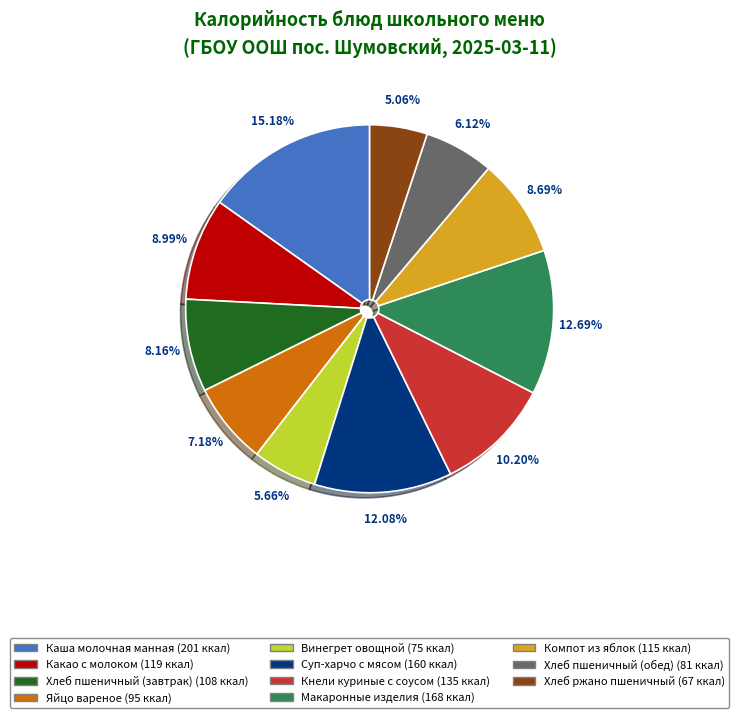

How many segments does this pie chart have?

11